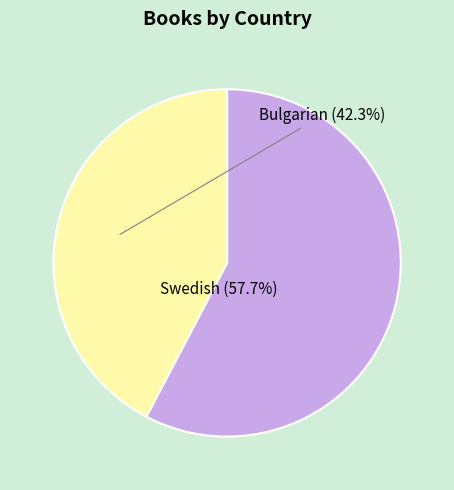

Does Swedish represent more than half of the total?

Yes